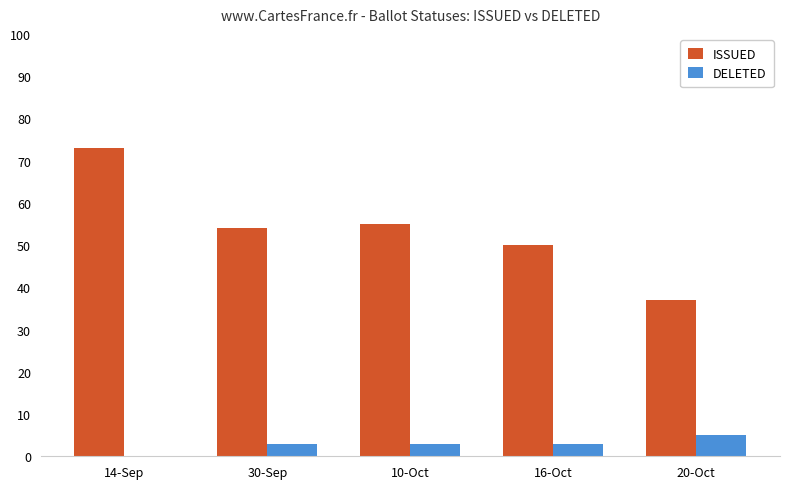

The value of ISSUED at 16-Oct is 29. True or false?

False